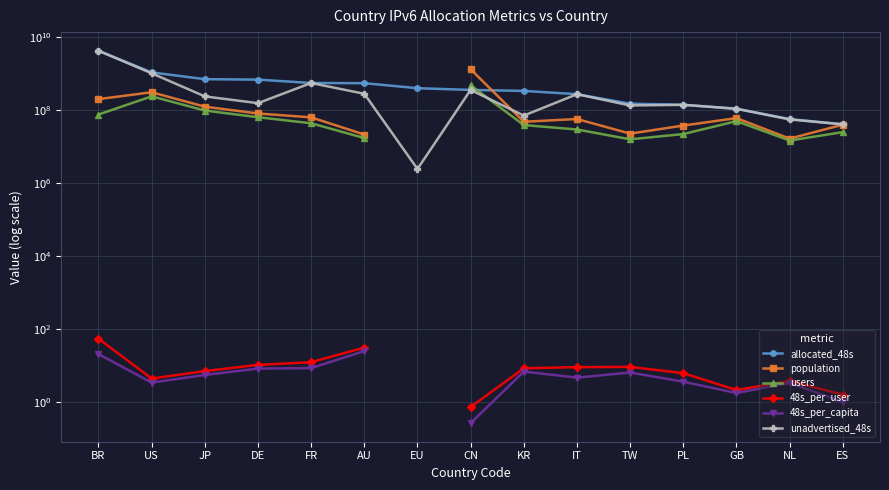

True or false: unadvertised_48s and 48s_per_user cross at least once.

False